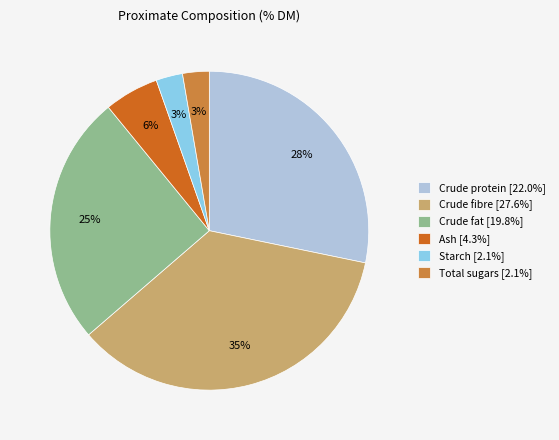

How many segments does this pie chart have?

6